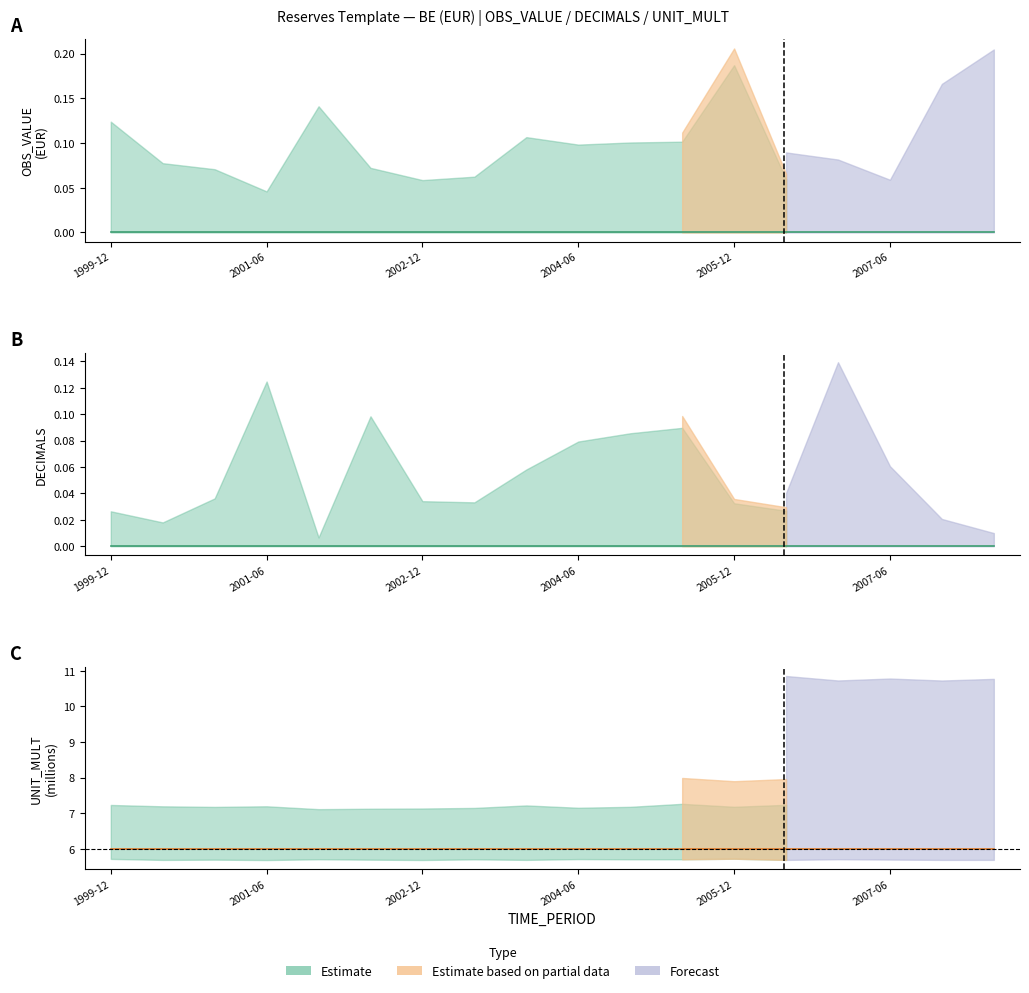

List the series in order of their peak value, highest first.

UNIT_MULT, OBS_VALUE, DECIMALS